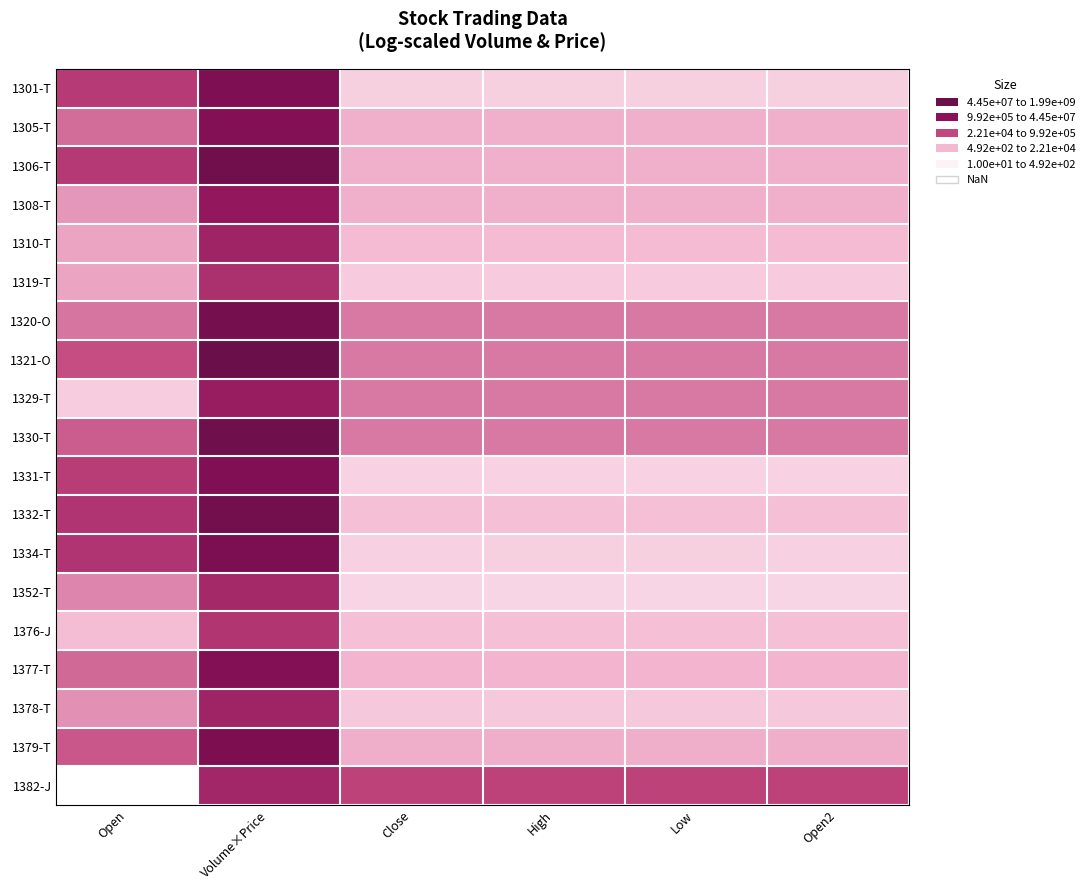

At which category does the chart reach its minimum across all series?

Open